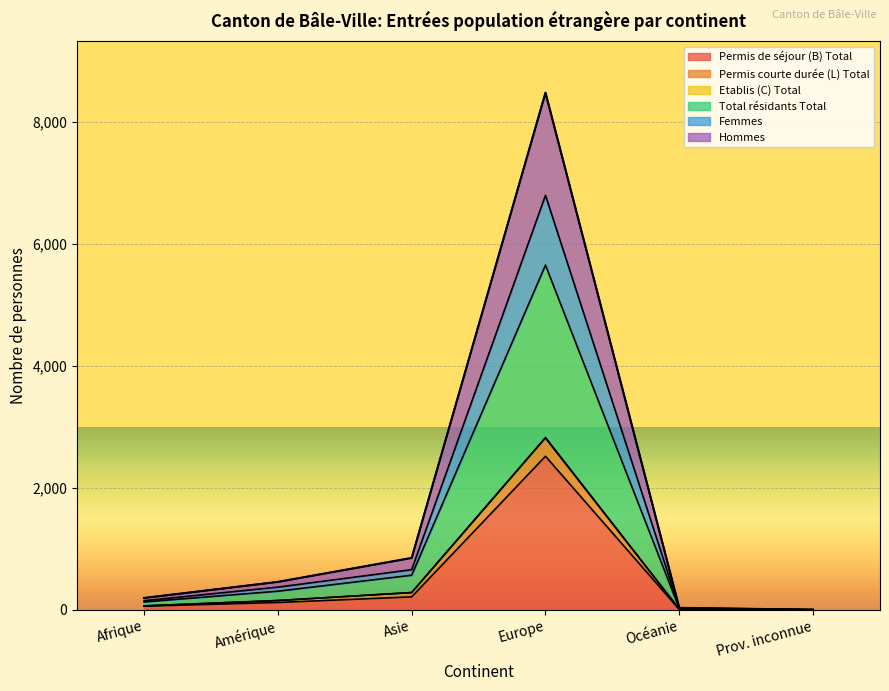

What is the spread (max minus min) of values at Prov. inconnue?

2